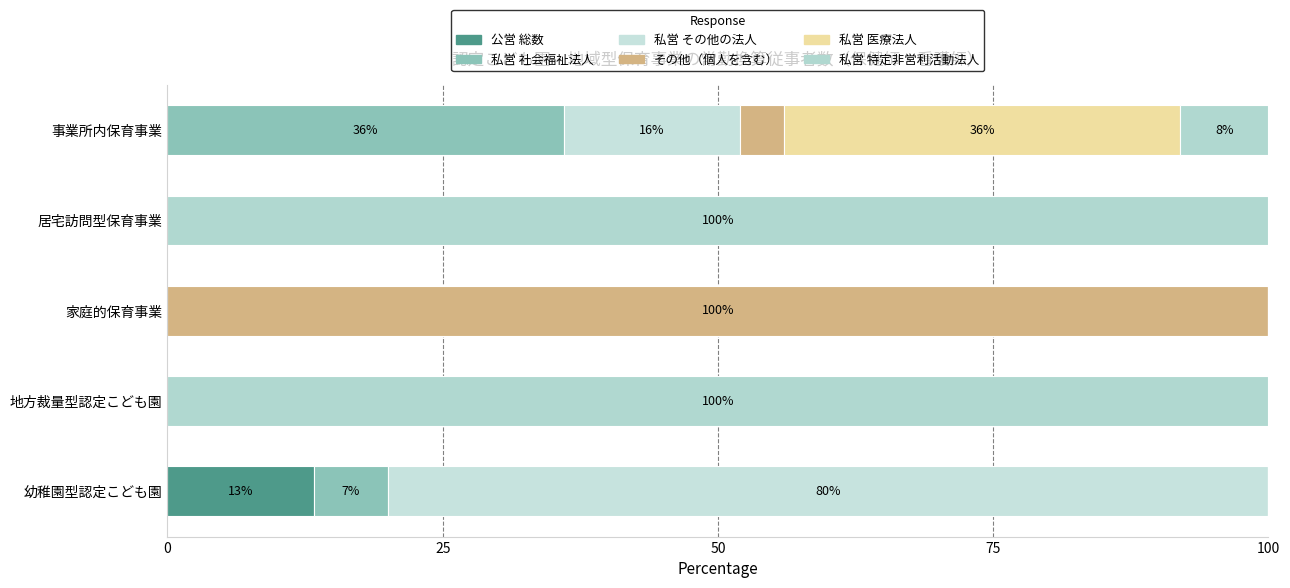

How many data points does each series have?

5